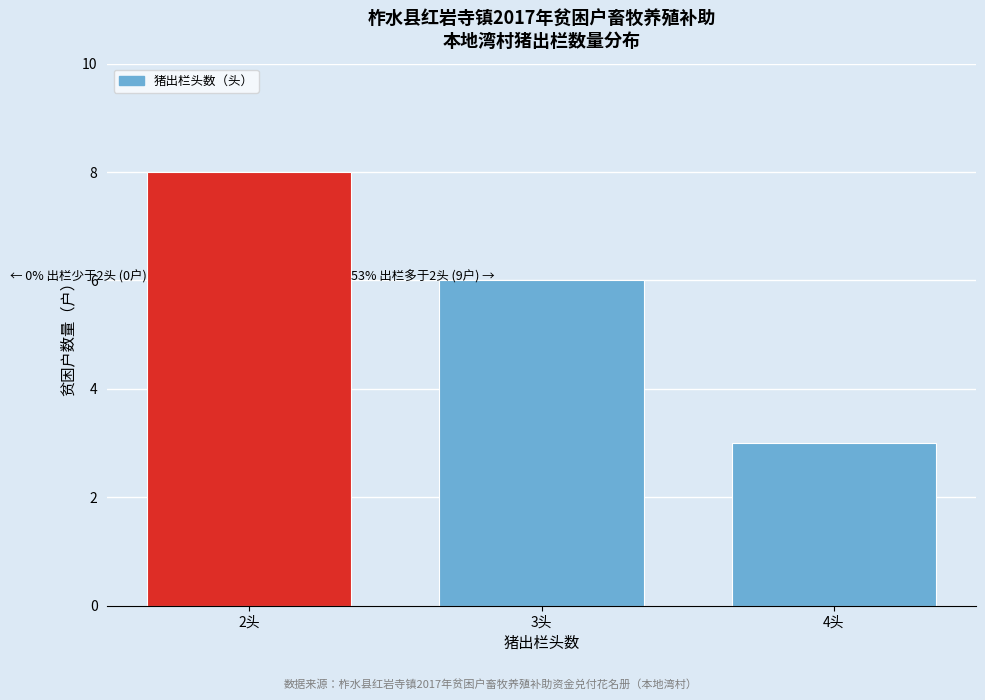

Reading left to right, list all the values displayed in this chart.

2头=8	3头=6	4头=3